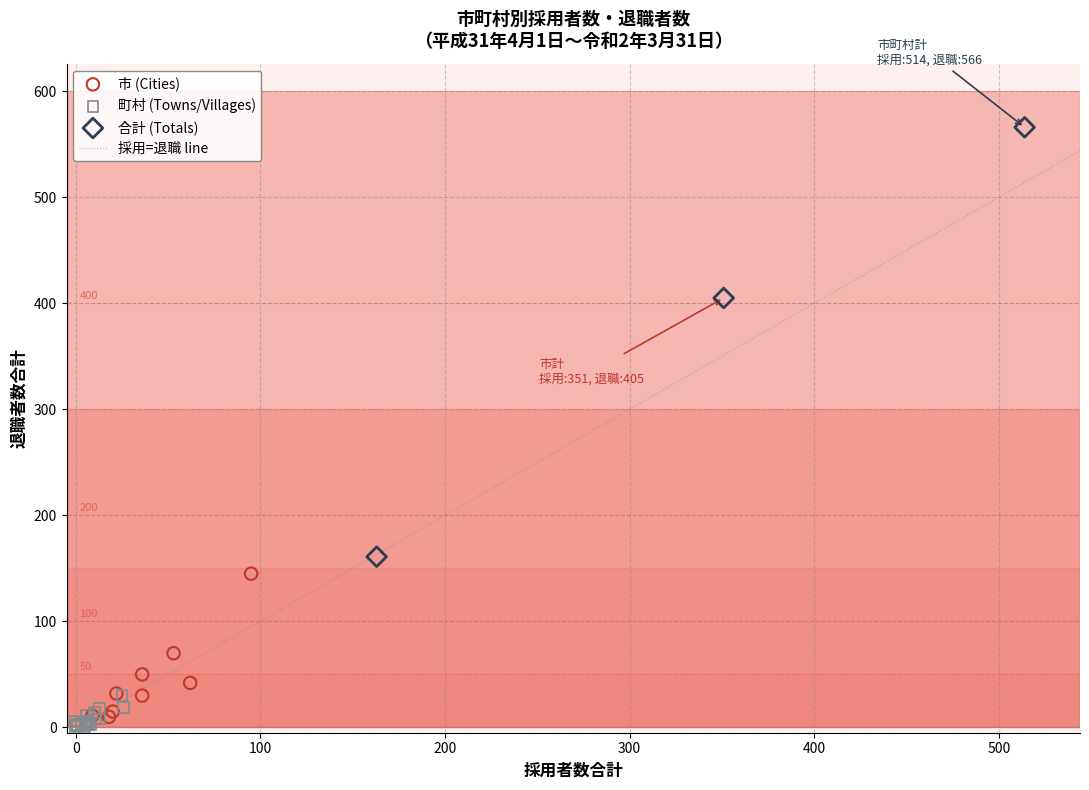

Which series has the widest spread of Y values?

合計 (Totals)